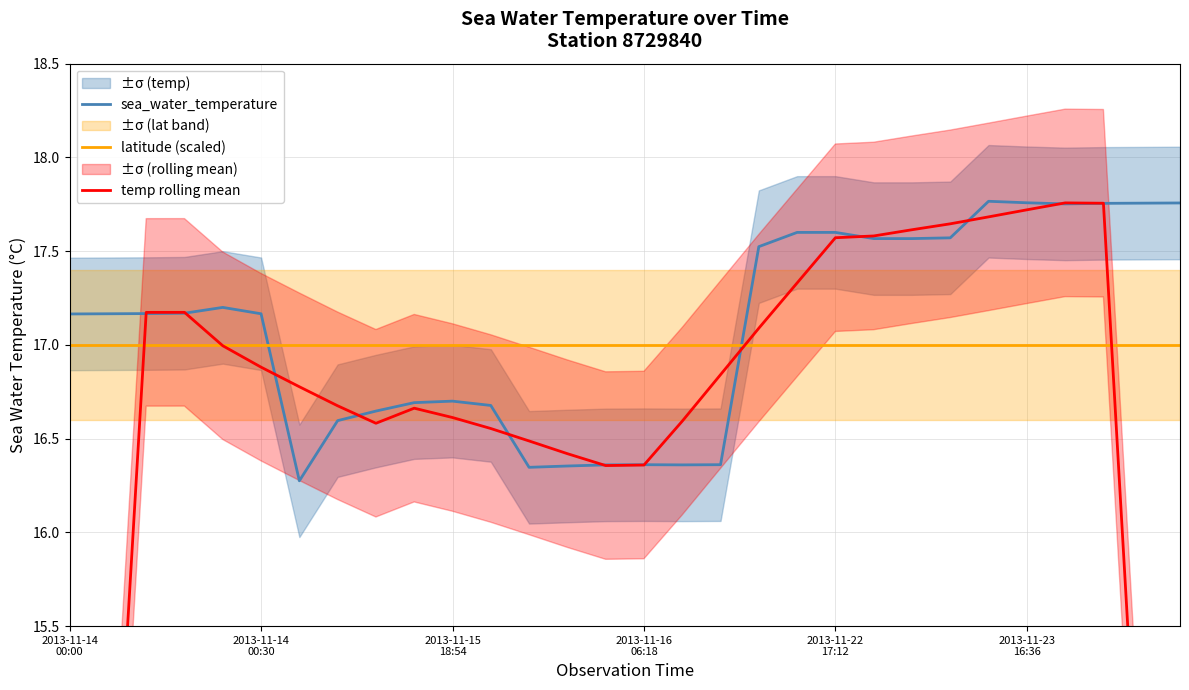

True or false: temp rolling mean has more than 0 interior local peaks.

True